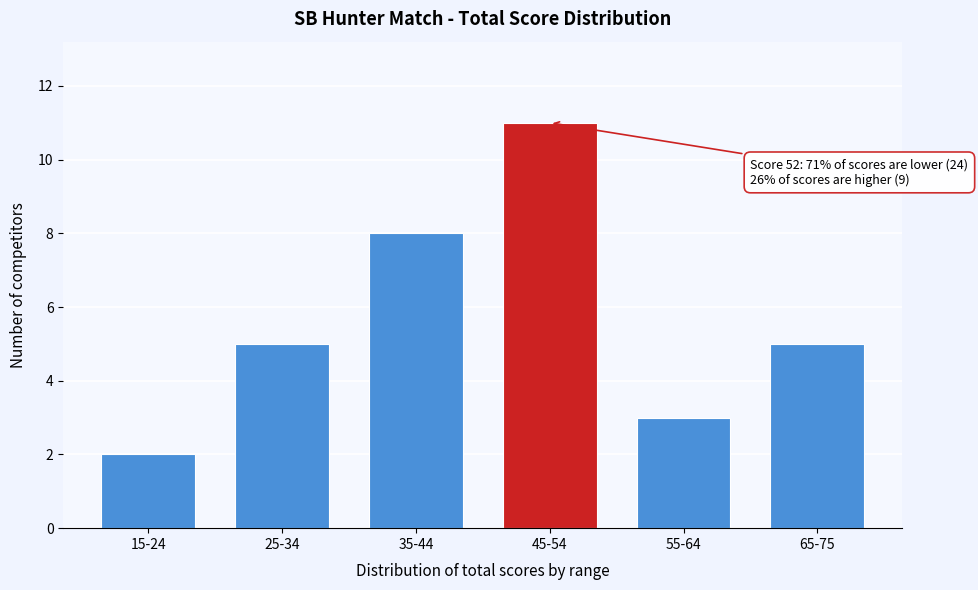

Reading left to right, transcribe all the data shown in this chart.

15-24=2	25-34=5	35-44=8	45-54=11	55-64=3	65-75=5